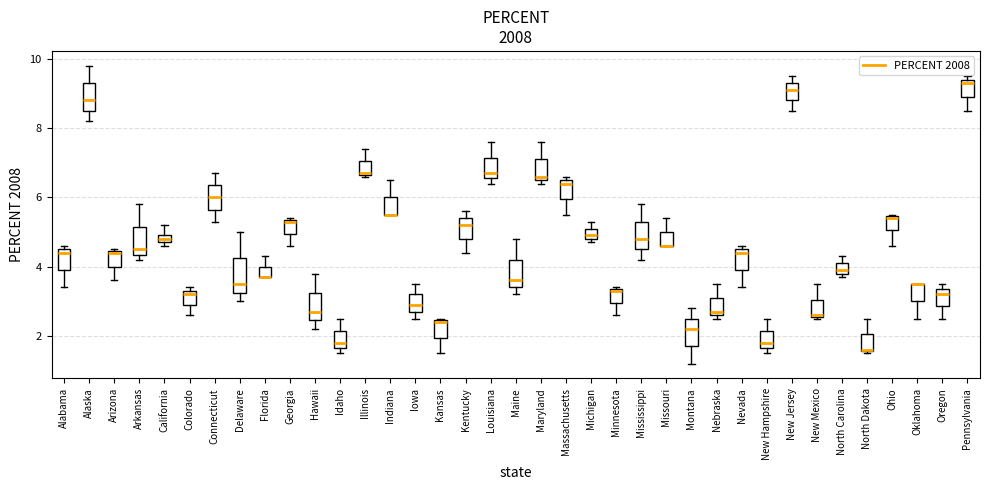

Where does the median line of the box for Oregon sit on the y-axis? The values are not printed on the chart, so give them approximately, as read against the axis.

3.2